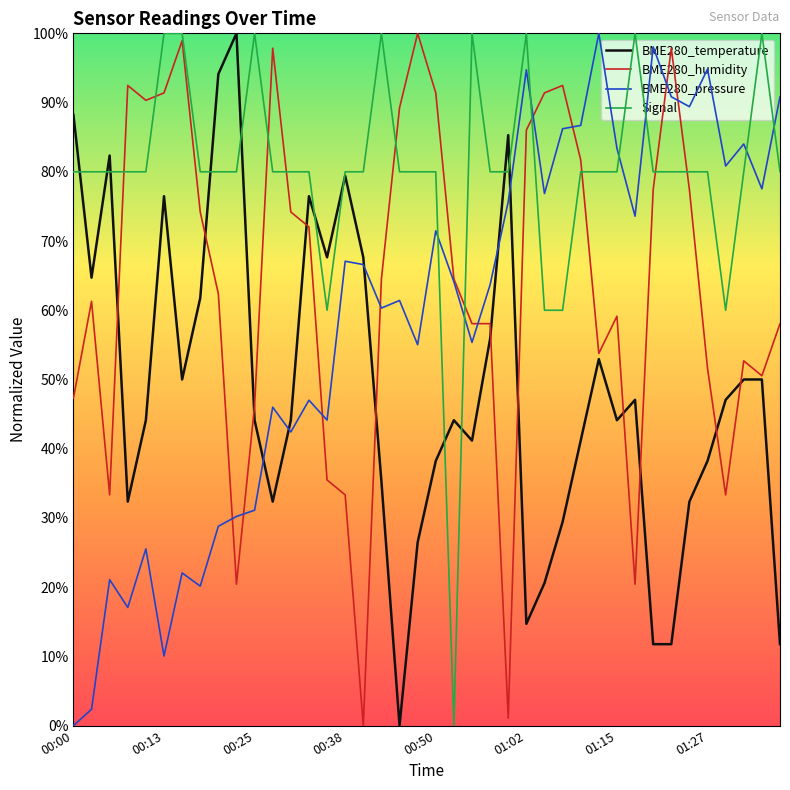

Does the chart display data point markers on the line(s)?

No